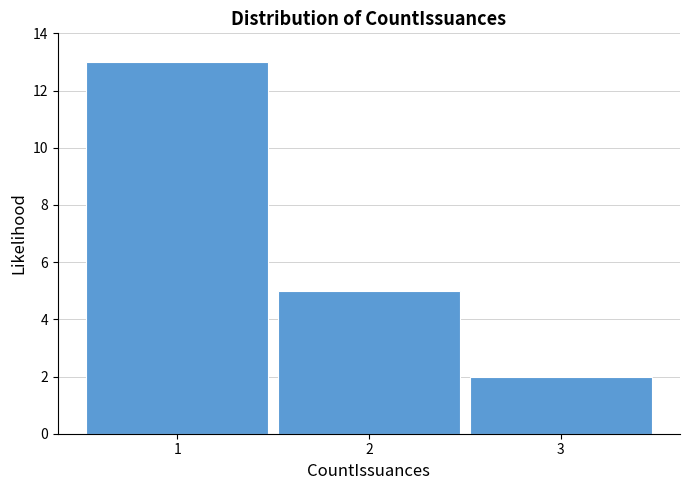

Reading left to right, transcribe this chart: for each bar, give the range it covers on the x-axis and its height. The values are not printed on the chart, so give them approximately, as read against the axis.

0.5 to 1.5: 13
1.5 to 2.5: 5
2.5 to 3.5: 2